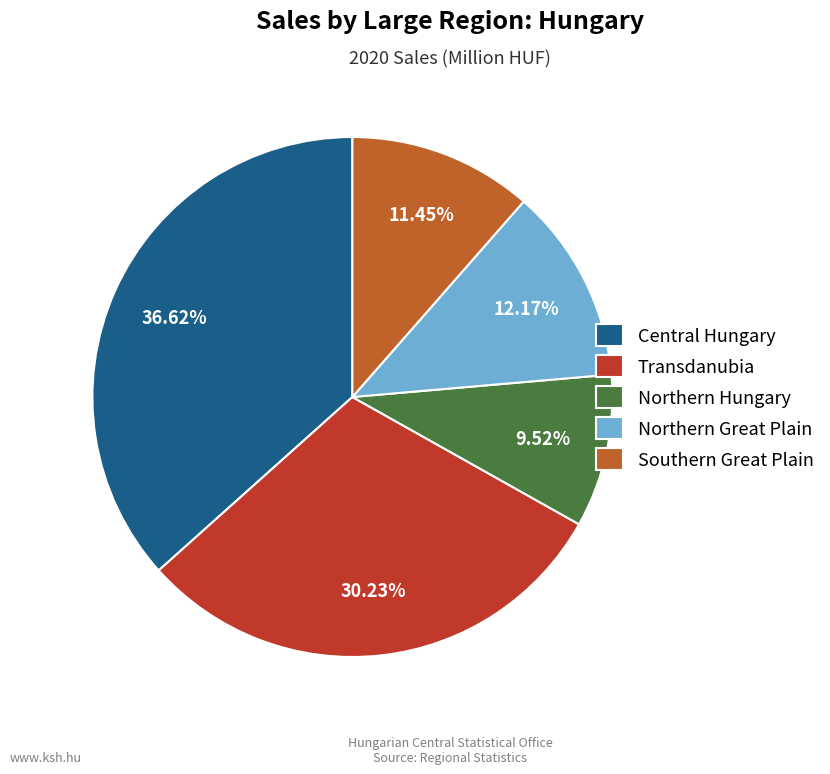

Which has a higher value, Northern Hungary or Northern Great Plain?

Northern Great Plain